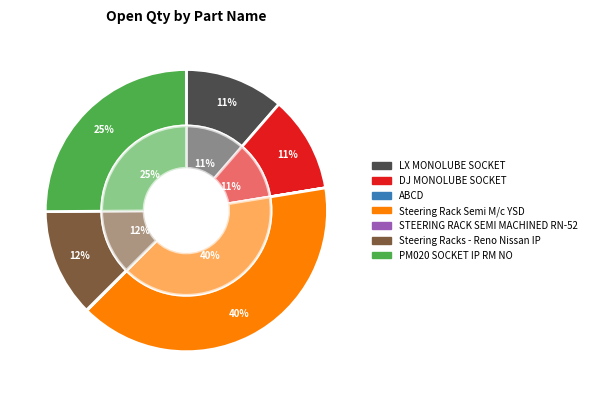

Rank the categories by value from lowest to highest.

ABCD, STEERING RACK SEMI MACHINED RN-52, DJ MONOLUBE SOCKET, LX MONOLUBE SOCKET, Steering Racks - Reno Nissan IP, PM020 SOCKET IP RM NO, Steering Rack Semi M/c YSD